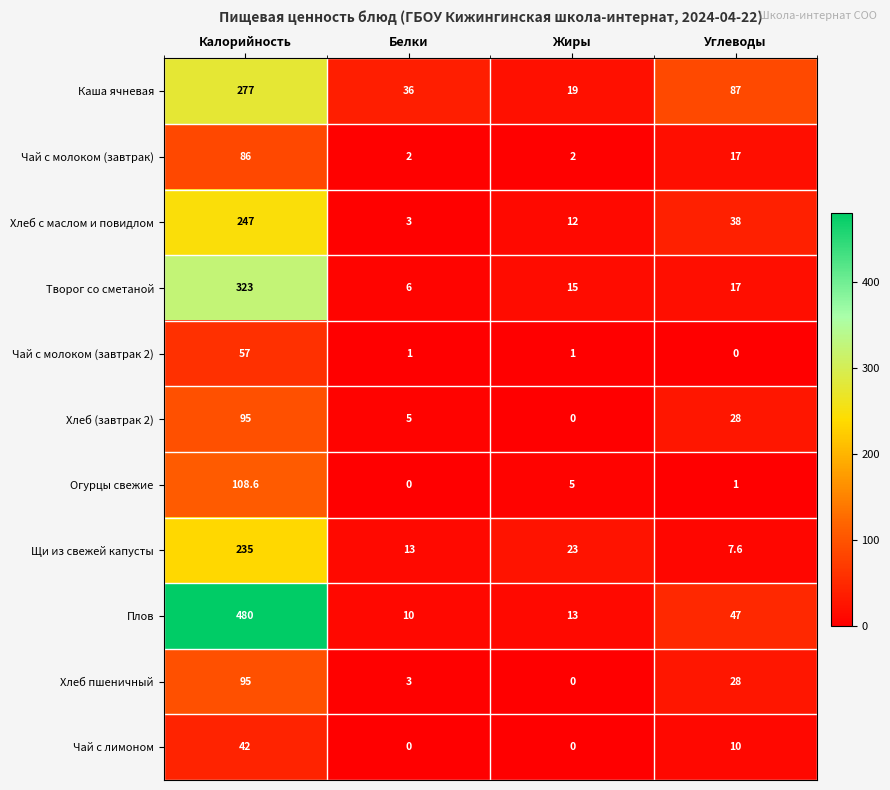

How many positive values does the Чай с лимоном series have?

2